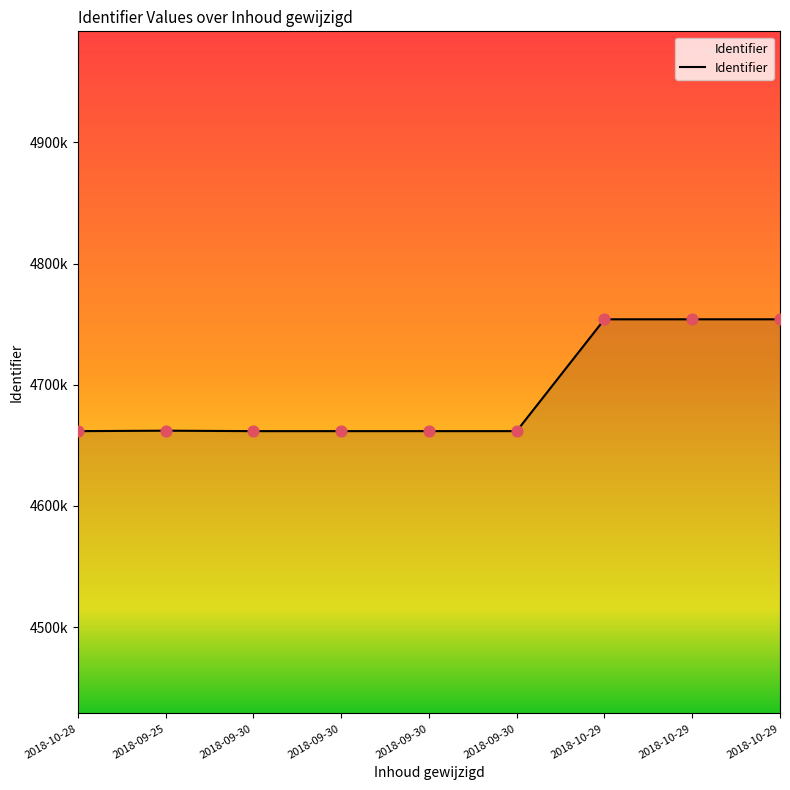

Between 2018-09-30 and 2018-09-30, which is larger?

2018-09-30